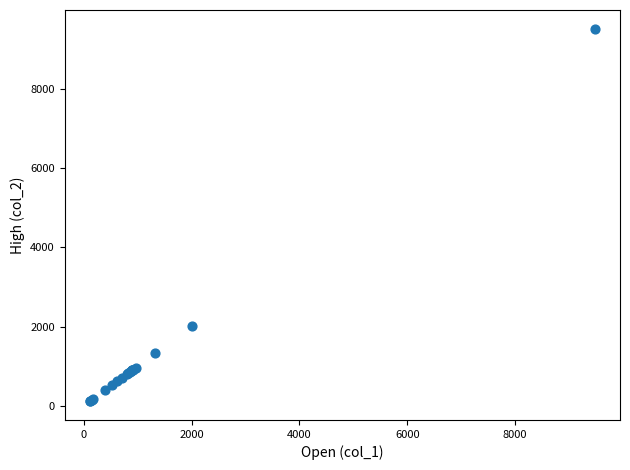

What Y value in the scatter plot is closest to 4819?

2018.8